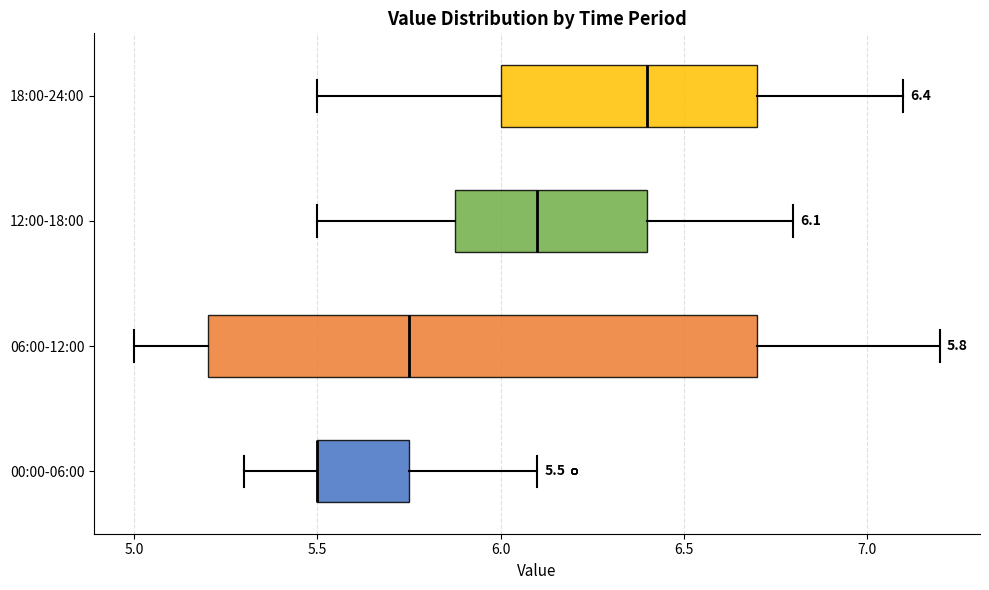

Which box is the widest, from its left edge to its right edge?

06:00-12:00